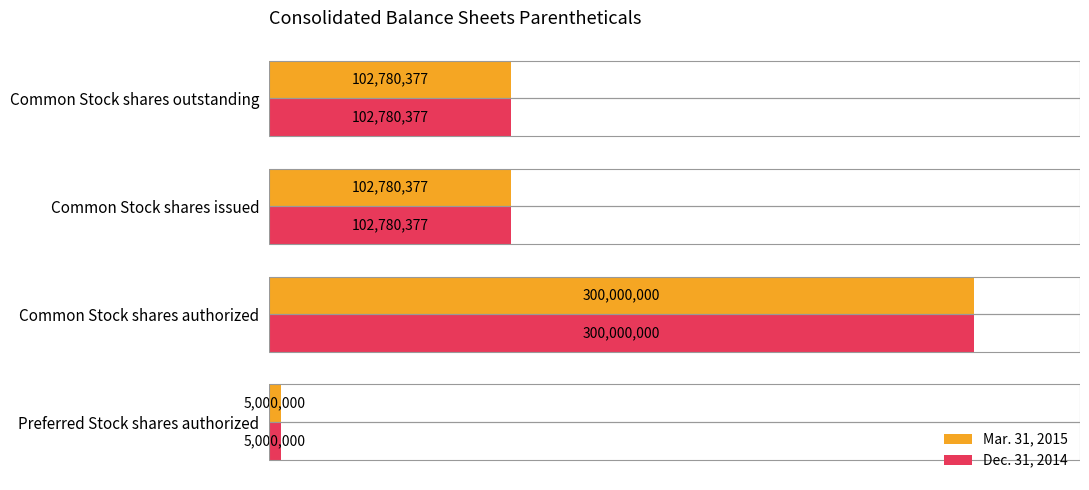

The value of Mar. 31, 2015 at Common Stock shares outstanding is 173474799. True or false?

False